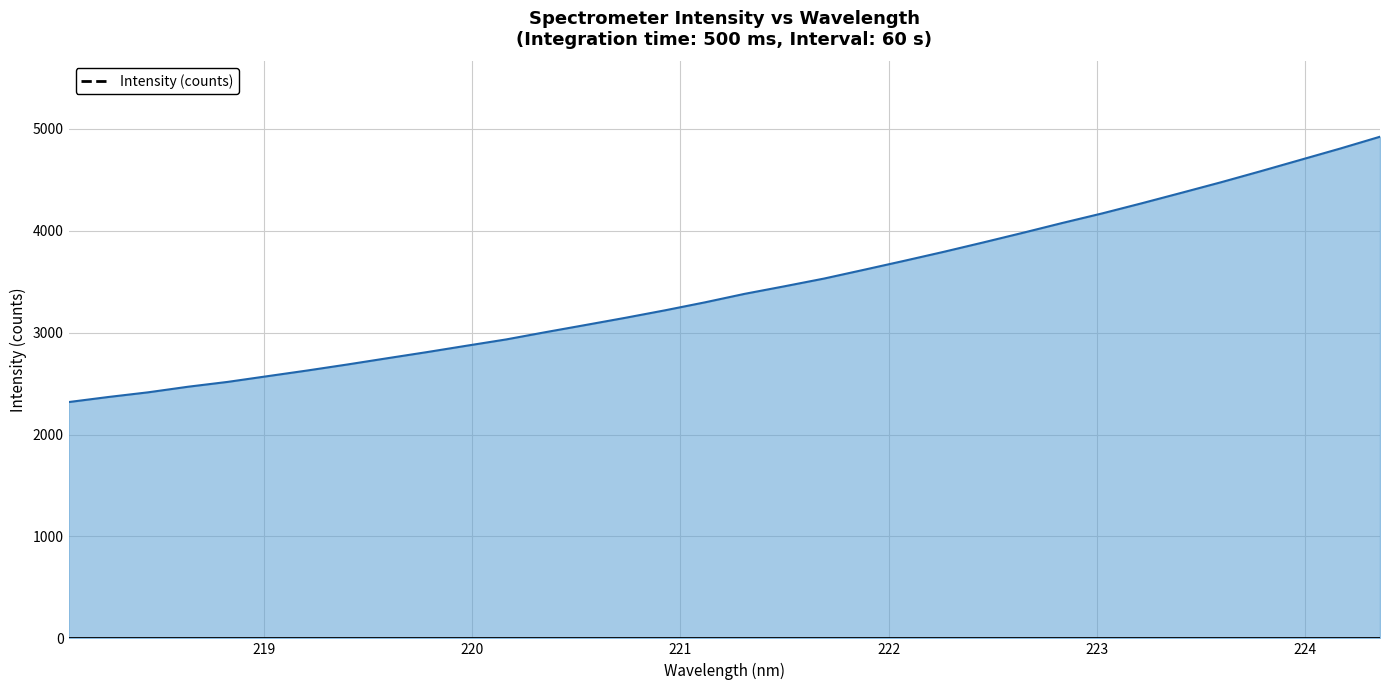

What is the difference between the maximum and minimum values?

2603.3